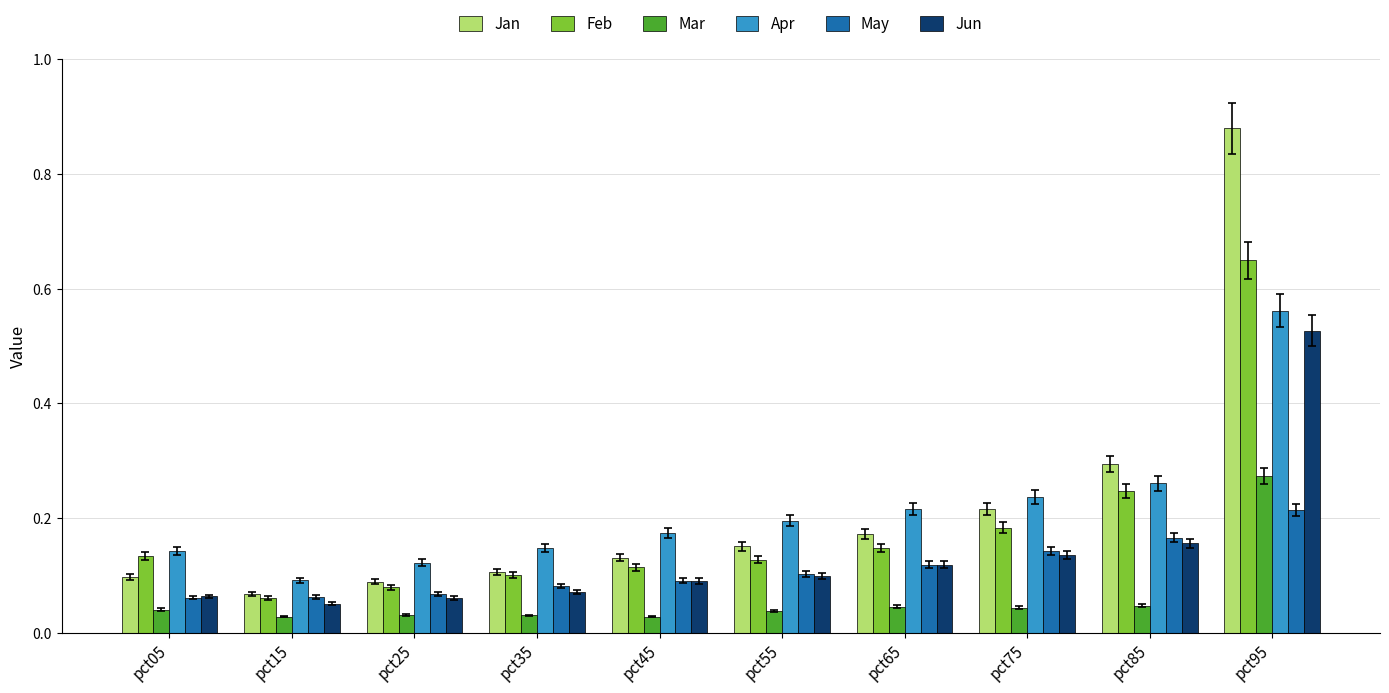

At which label does May reach its peak?

pct95